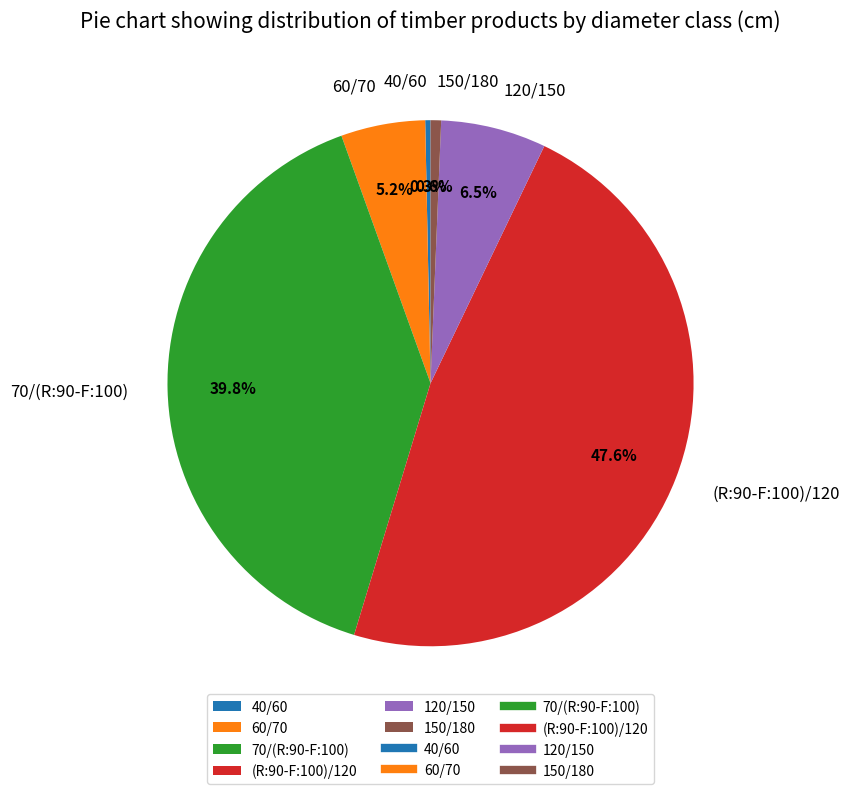

Which slice is the largest?

(R:90-F:100)/120